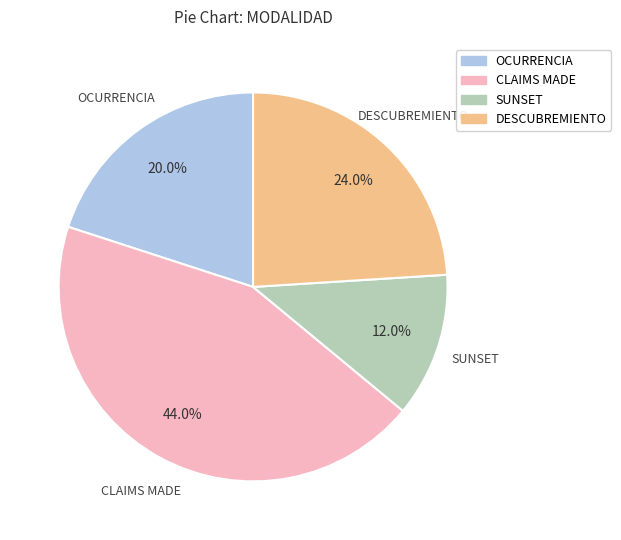

How many slices are in this pie chart?

4